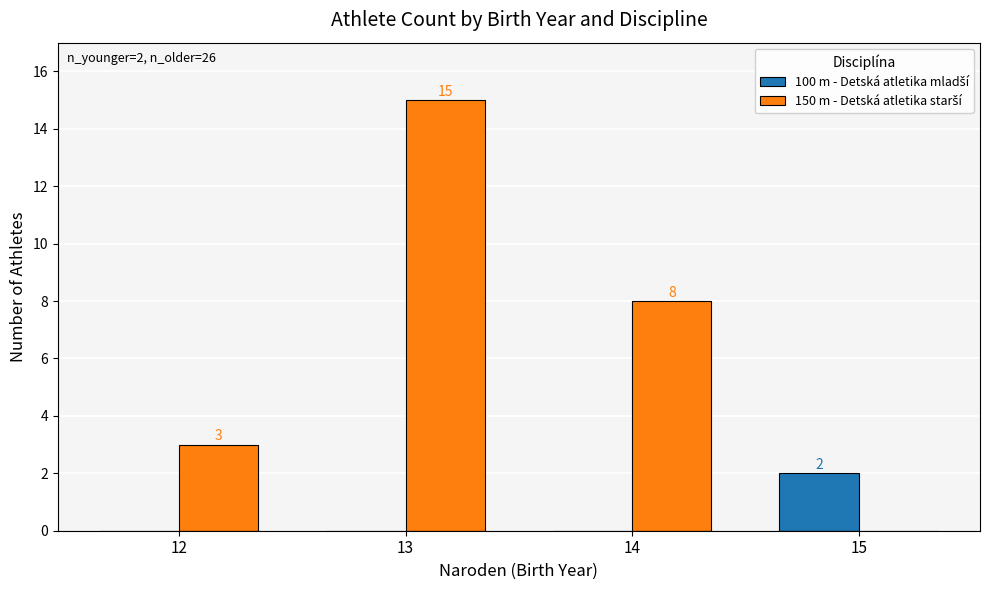

How many distinct data groups are displayed?

2